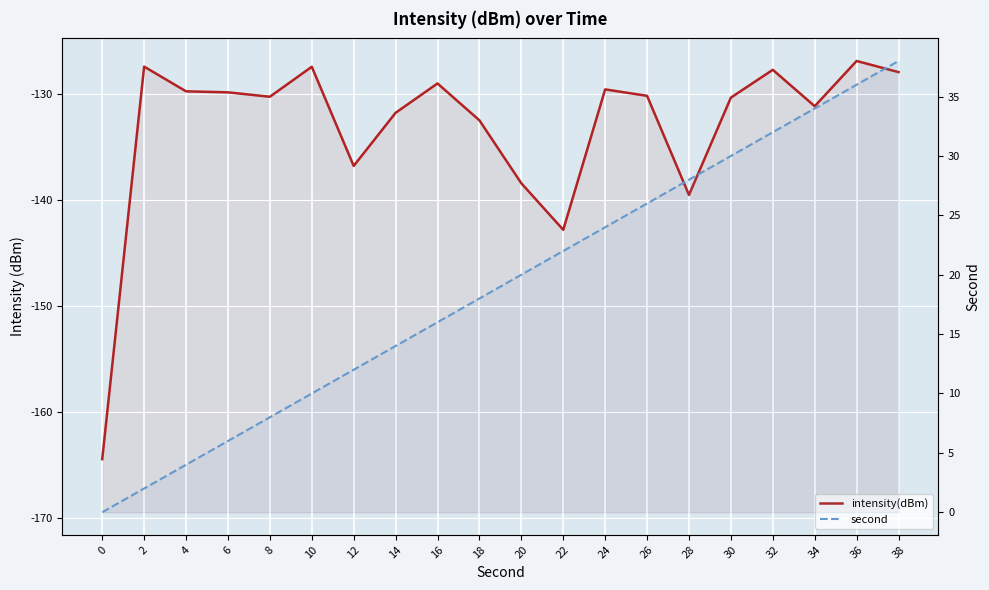

Where does the intensity(dBm) series first go above -130?

2